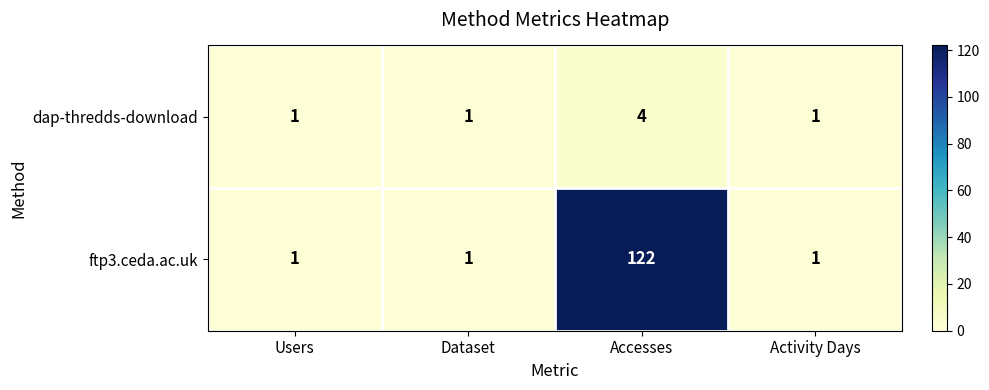

Rank the series by their average value, from lowest to highest.

dap-thredds-download, ftp3.ceda.ac.uk